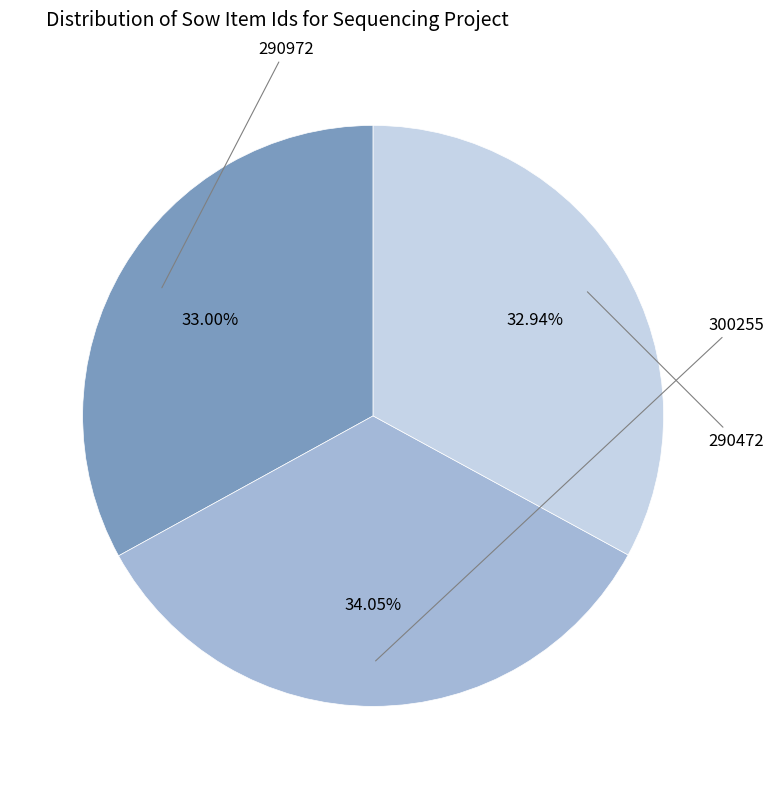

Count the number of slices in the pie.

3